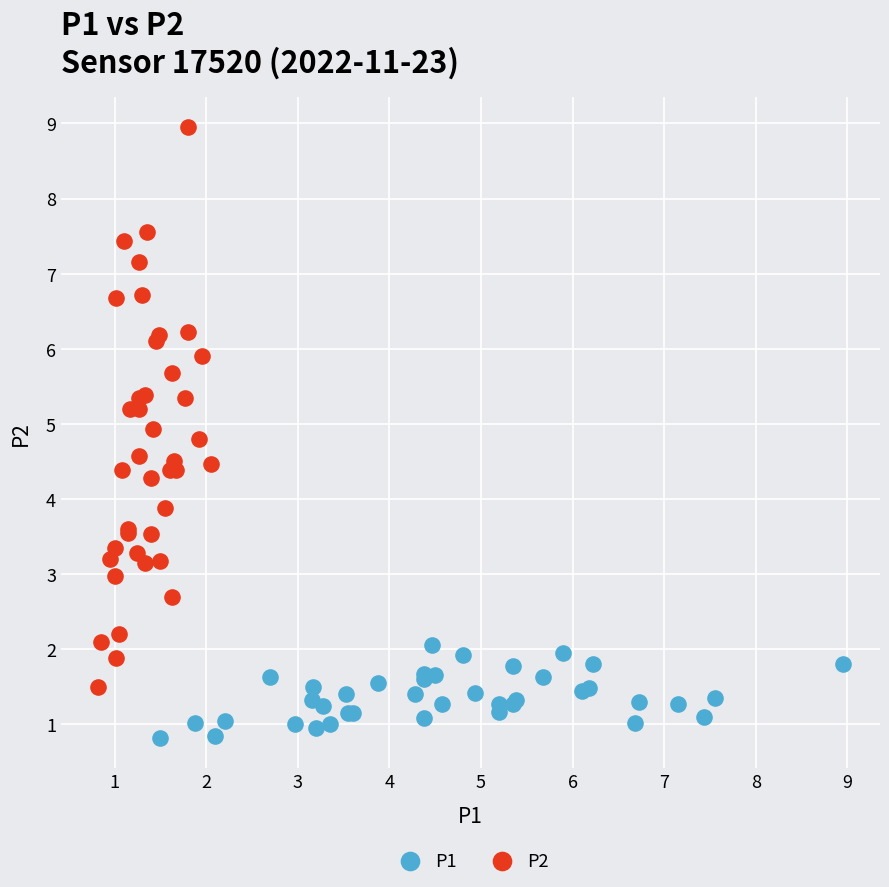

Which series has the largest Y range (max minus min)?

P2